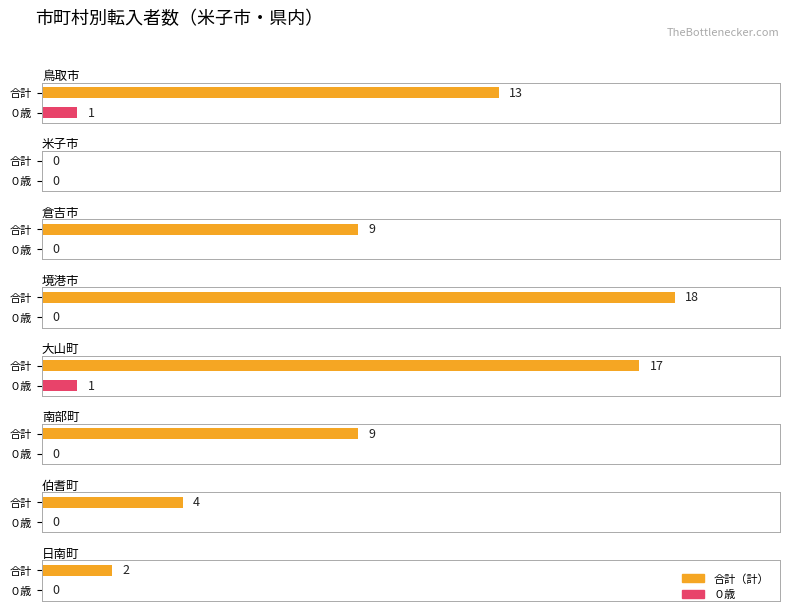

What is the label of the 2nd bar from the right?

倉吉市